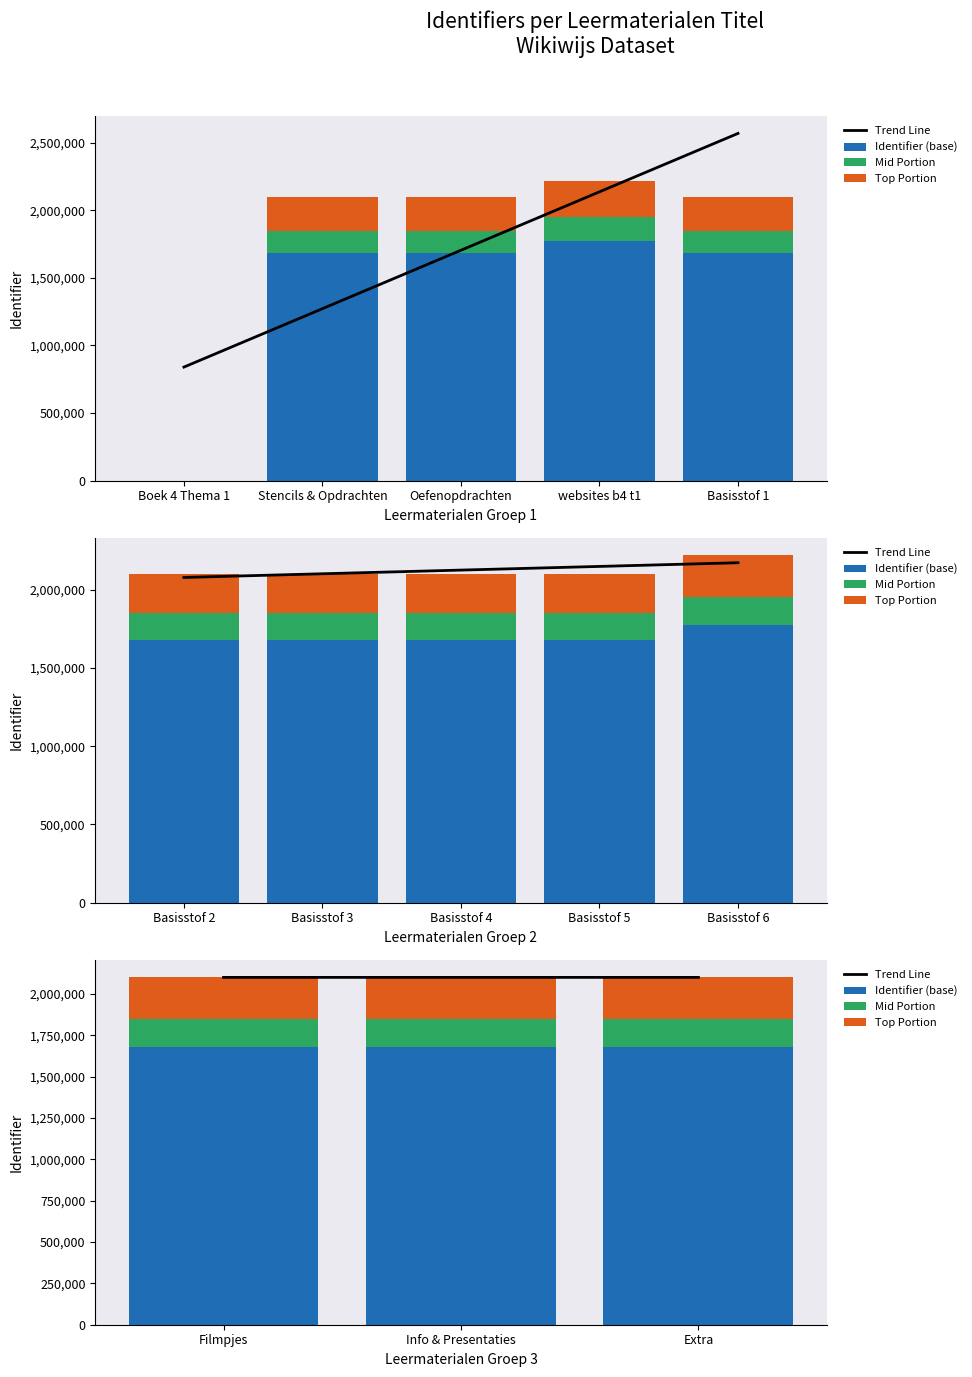

What is the value of the Identifier (base) bar at the 3rd from the left?

1680643.0